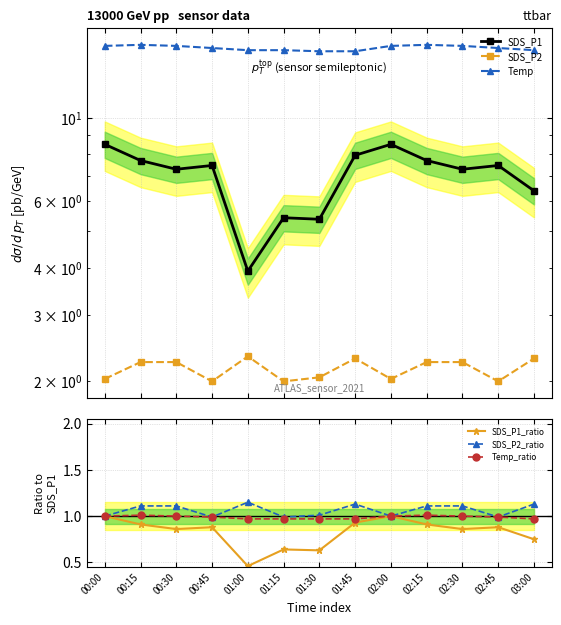

Where is the first local maximum for SDS_P2_ratio?

01:00